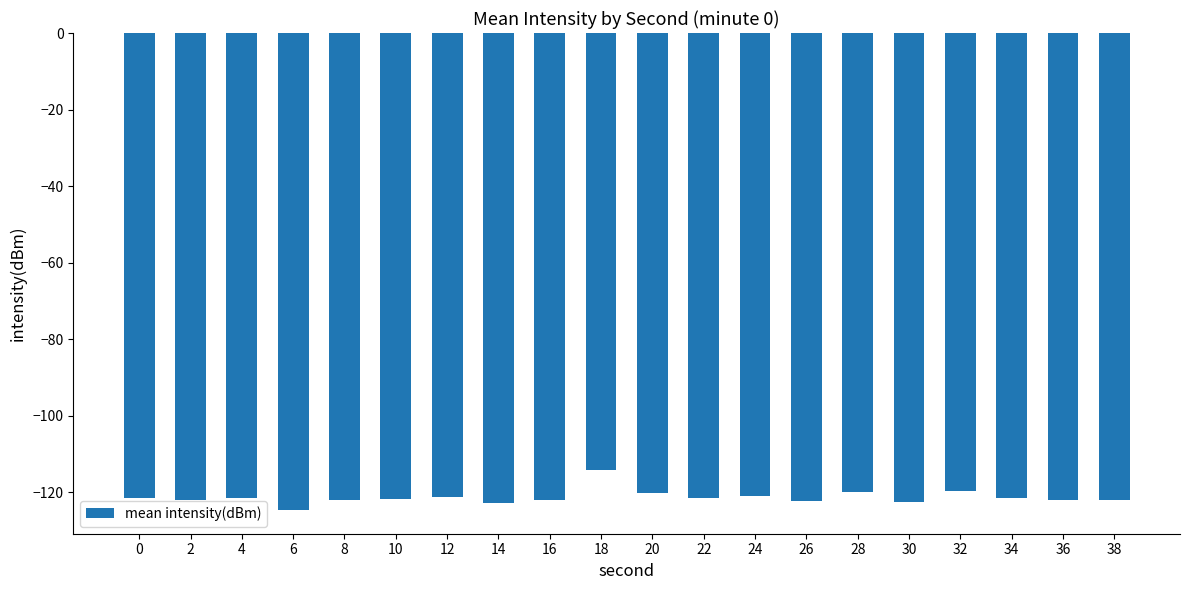

What is the minimum value shown in the chart?

-124.7